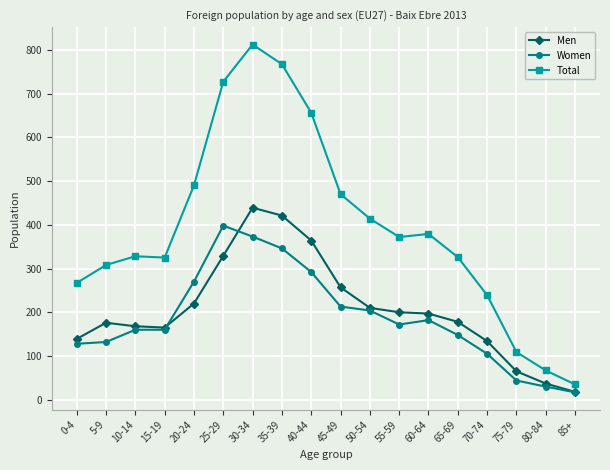

What is the label of the 9th point from the left?

40-44